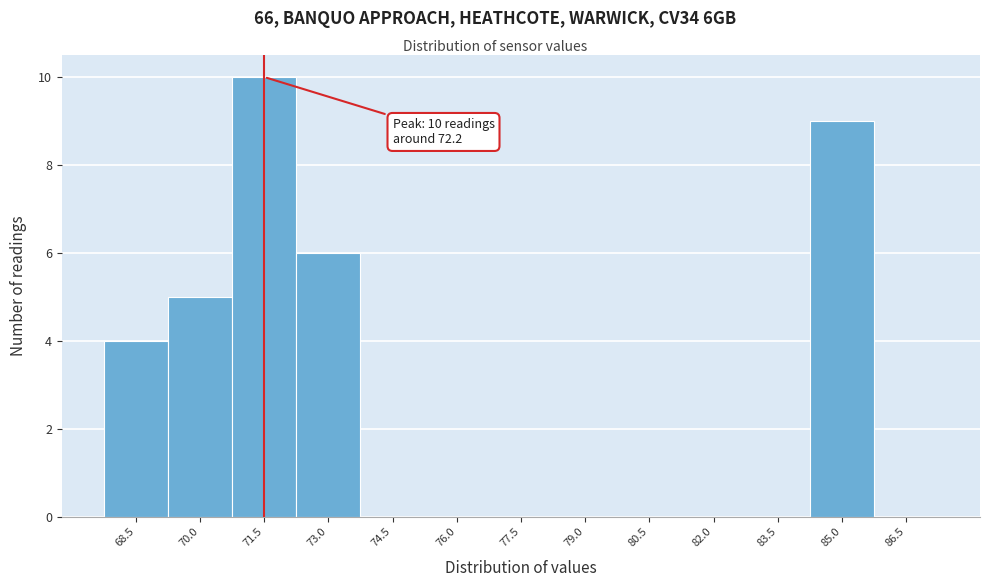

Reading left to right, what are all the values shown in this chart?

68.5=4	70.0=5	71.5=10	73.0=6	74.5=0	76.0=0	77.5=0	79.0=0	80.5=0	82.0=0	83.5=0	85.0=9	86.5=0